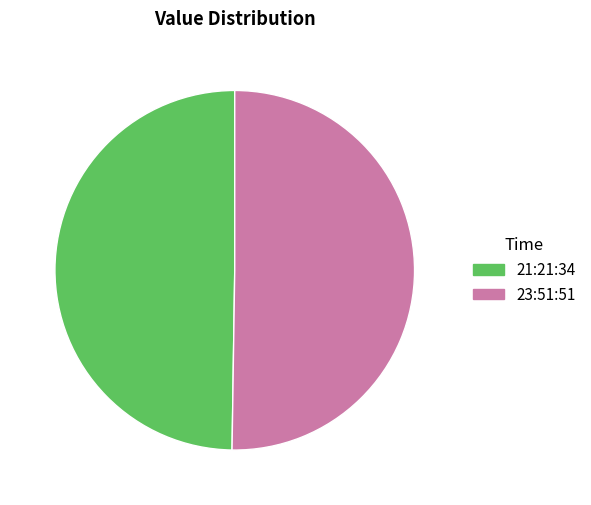

Approximately how many times larger is the value at 21:21:34 compared to 23:51:51?

1.0